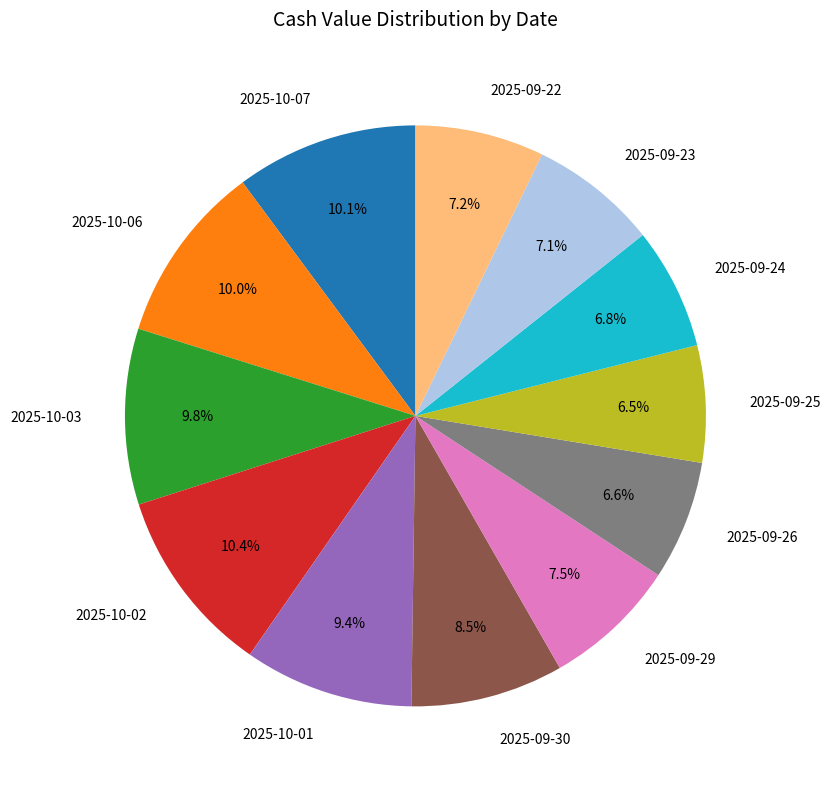

Does any single category account for the majority?

No